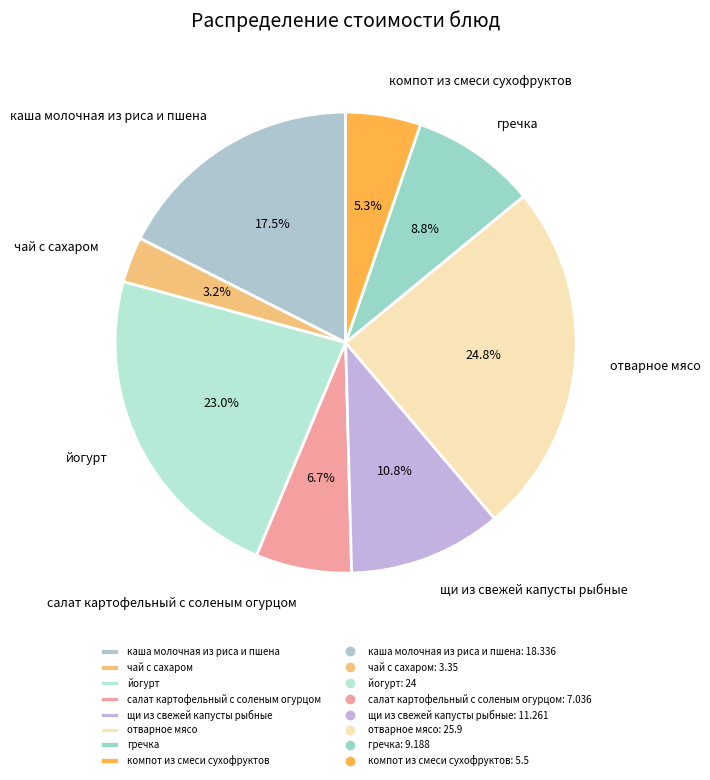

To the nearest percent, what percentage of the pie is салат картофельный с соленым огурцом?

7%